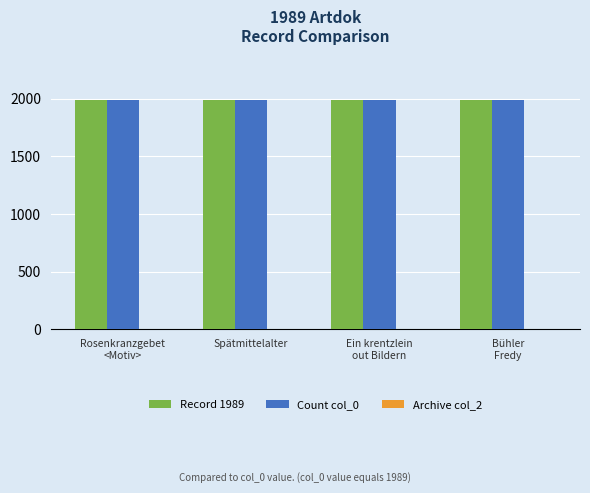

The value of Record 1989 at Spätmittelalter is 1989. True or false?

True